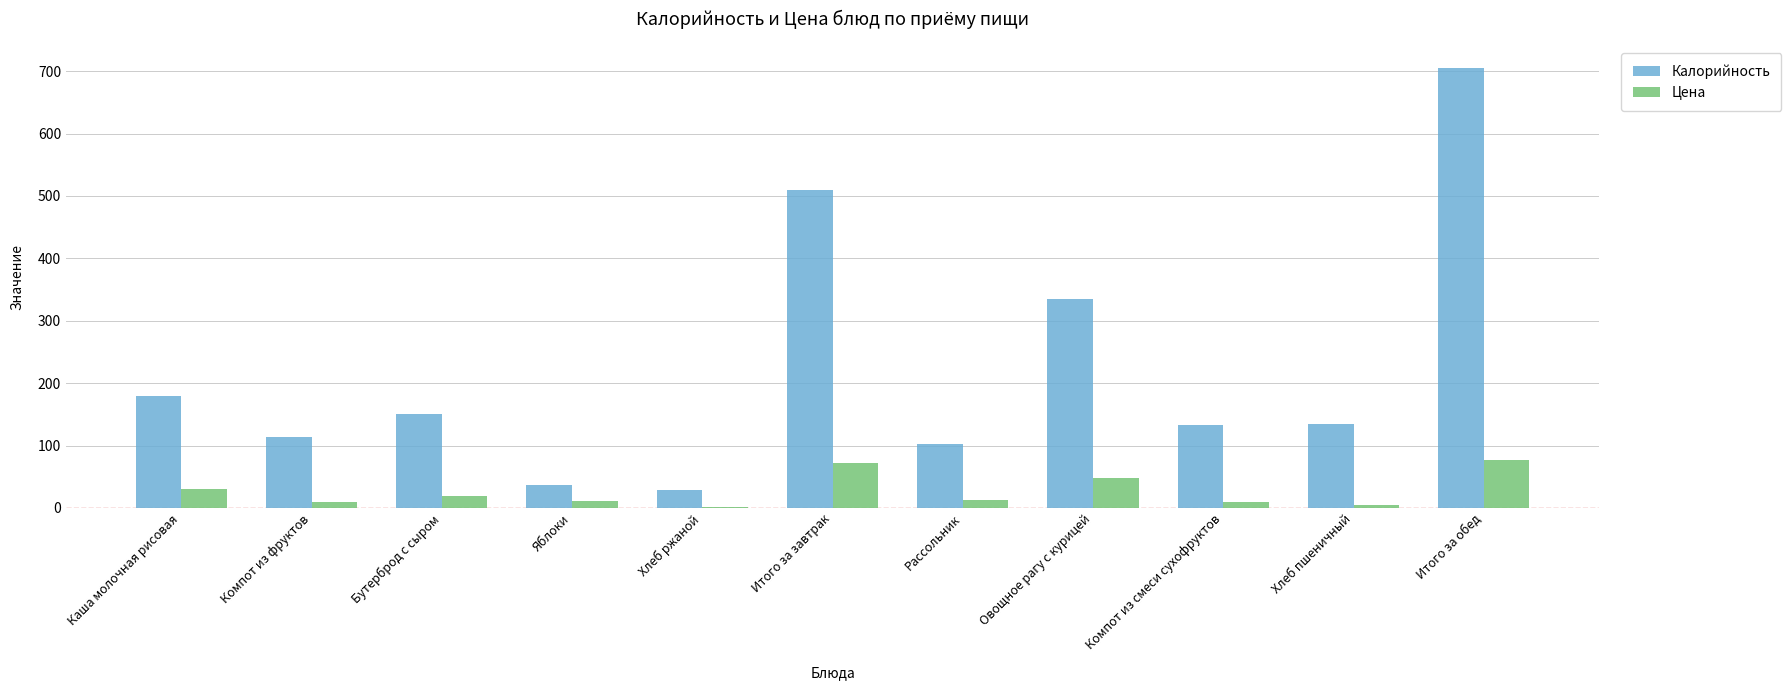

What is the spread (max minus min) of values at Компот из смеси сухофруктов?

123.0